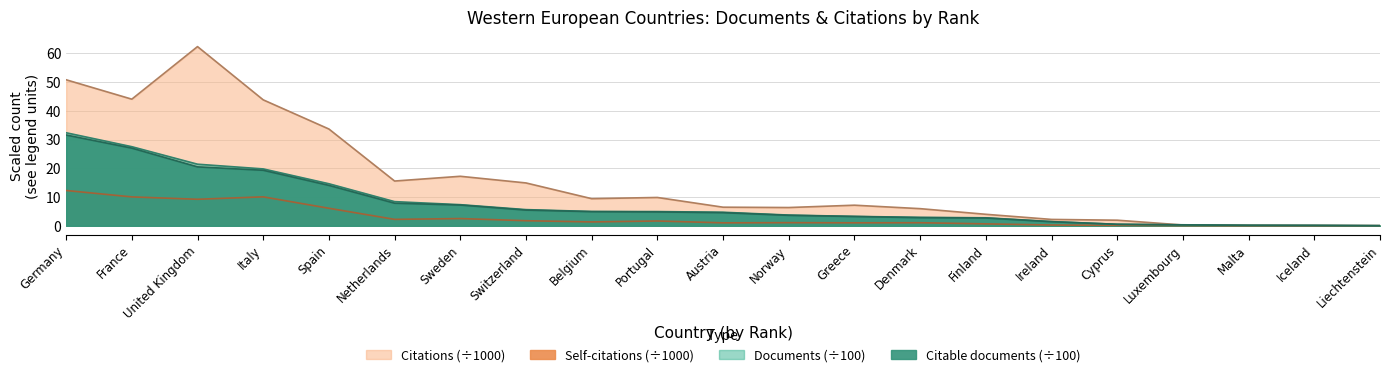

Reading right to left, list all the values displayed in this chart.

Documents: 0.0	0.1	0.2	0.3	0.5	1.5	2.8	2.9	3.3	3.7	4.7	4.9	5.0	5.6	7.3	8.4	14.6	19.8	21.4	27.5	32.4
Citable documents: 0.0	0.1	0.1	0.3	0.5	1.4	2.7	2.8	3.2	3.6	4.5	4.8	4.9	5.5	7.2	7.8	14.1	19.3	20.5	27.0	31.6
Citations: 0.0	0.1	0.1	0.3	1.9	2.2	4.0	6.0	7.2	6.3	6.5	9.8	9.4	14.9	17.2	15.6	33.7	43.8	62.3	44.0	50.8
Self-citations: 0.0	0.0	0.0	0.1	0.1	0.3	0.7	1.1	1.0	1.1	1.0	1.7	1.3	1.8	2.5	2.2	6.1	10.1	9.2	10.0	12.3